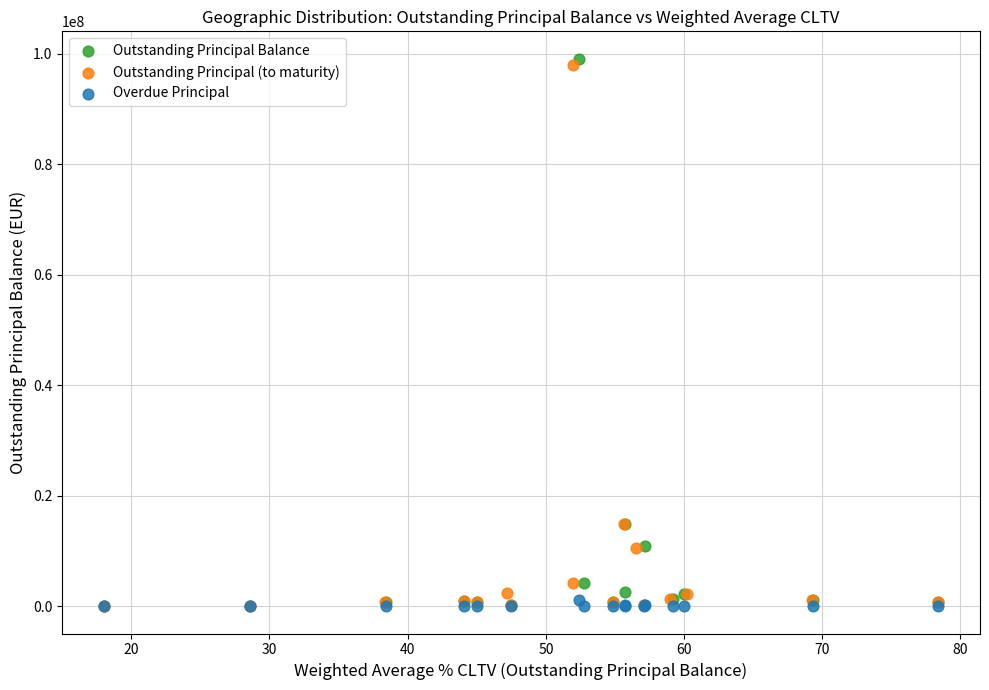

What are all the series names shown in the legend?

Outstanding Principal Balance, Outstanding Principal (to maturity), Overdue Principal